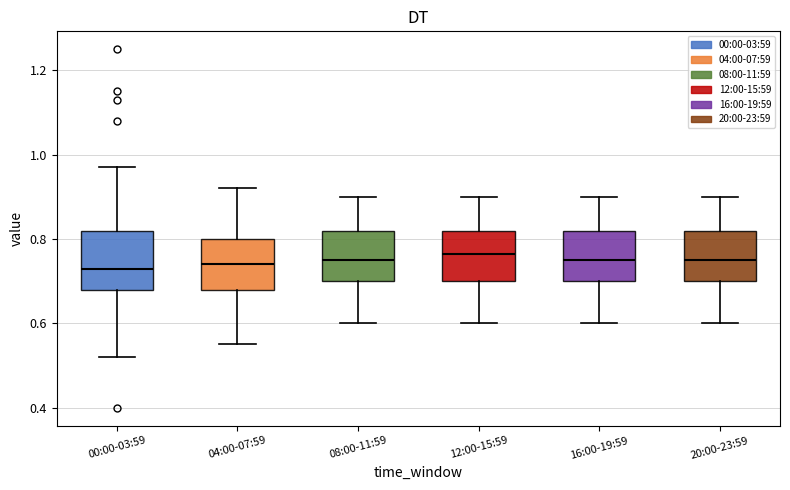

Reading left to right, transcribe this box plot: for each box, give where its median line is, the range the box spans, and where its two whiskers end, as read against the y-axis. The values are not printed on the chart, so give them approximately, as read against the axis.

00:00-03:59: median 0.74, box 0.68 to 0.82, whiskers 0.52 to 0.98
04:00-07:59: median 0.74, box 0.68 to 0.80, whiskers 0.56 to 0.92
08:00-11:59: median 0.76, box 0.70 to 0.82, whiskers 0.60 to 0.90
12:00-15:59: median 0.76, box 0.70 to 0.82, whiskers 0.60 to 0.90
16:00-19:59: median 0.76, box 0.70 to 0.82, whiskers 0.60 to 0.90
20:00-23:59: median 0.76, box 0.70 to 0.82, whiskers 0.60 to 0.90